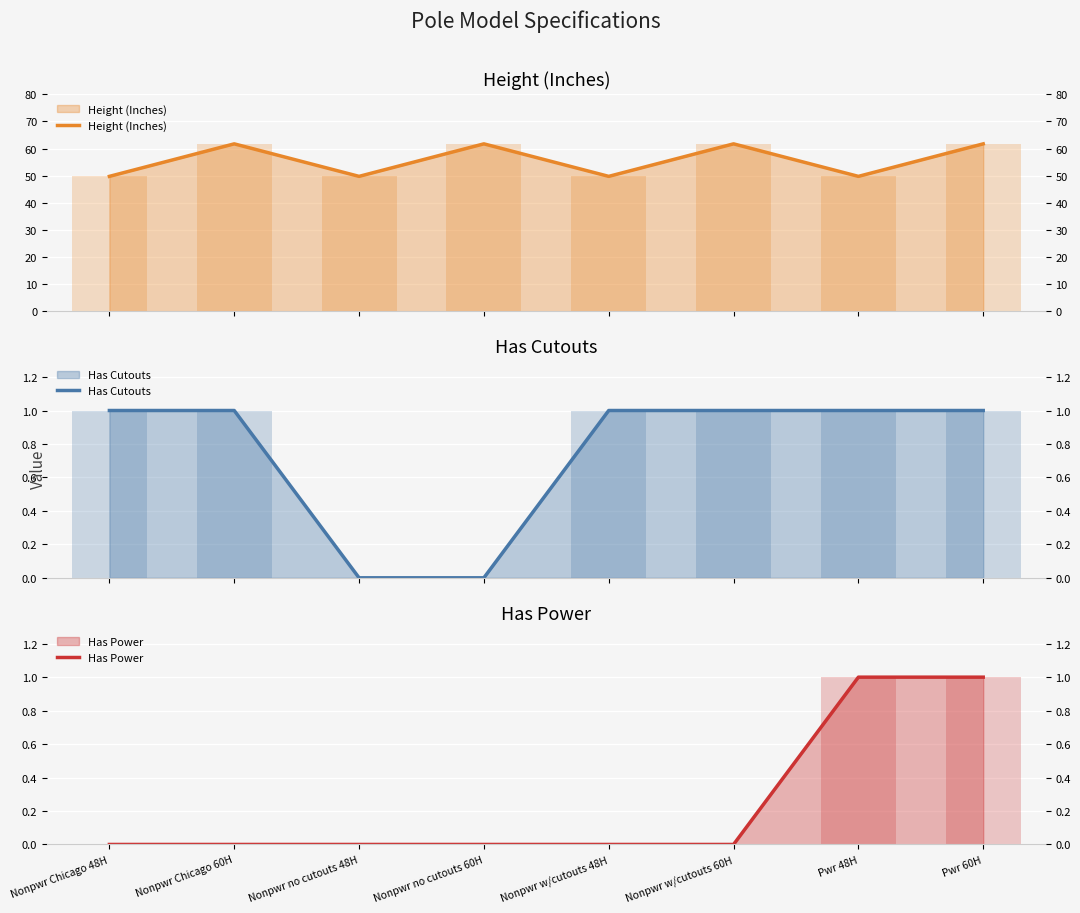

How many values in the Has Cutouts series are below 1?

2